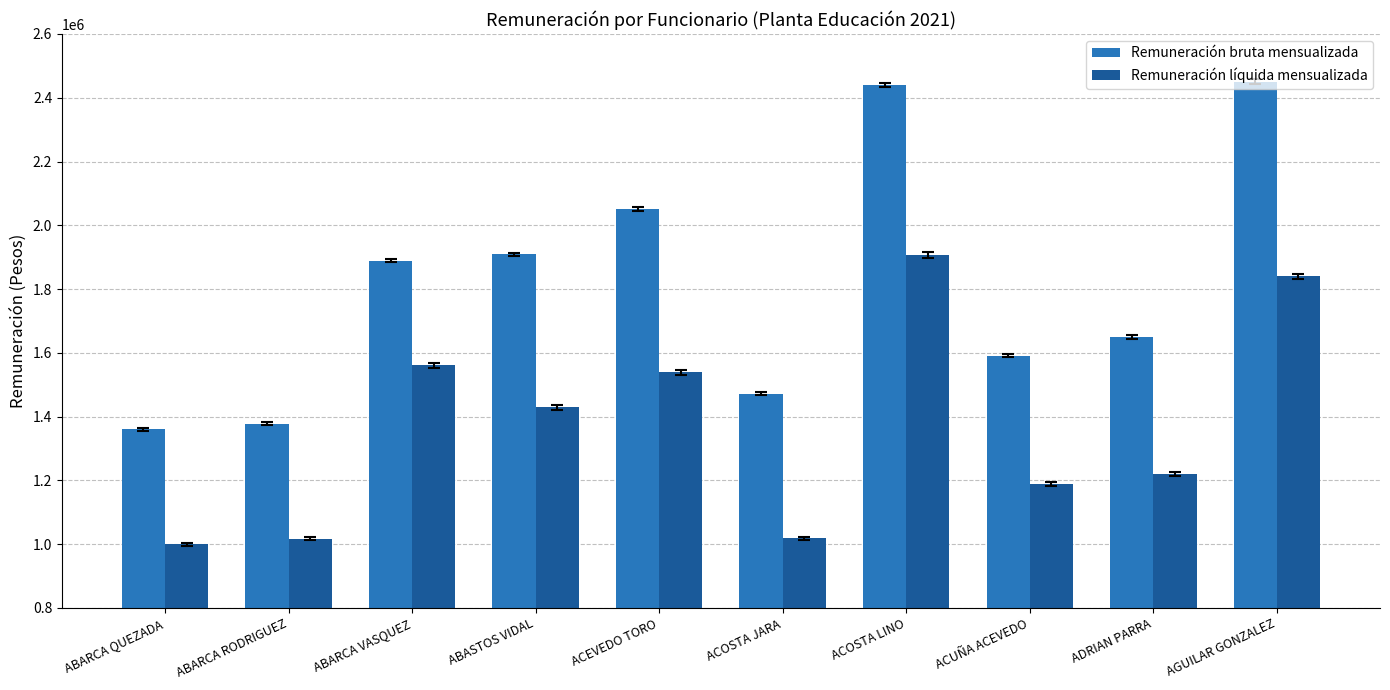

Is it true that Remuneración bruta mensualizada equals 1378198 at ABARCA RODRIGUEZ?

True